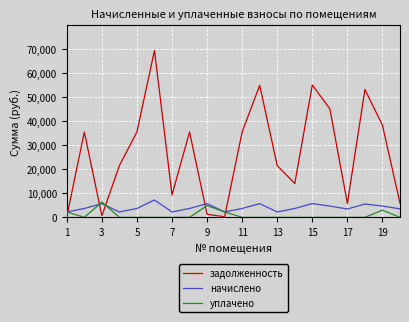

What is the highest value of the уплачено series?

6368.4